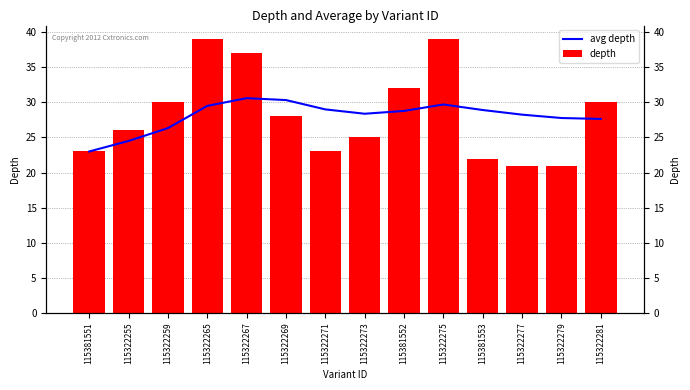

Count the number of categories in the chart.

14